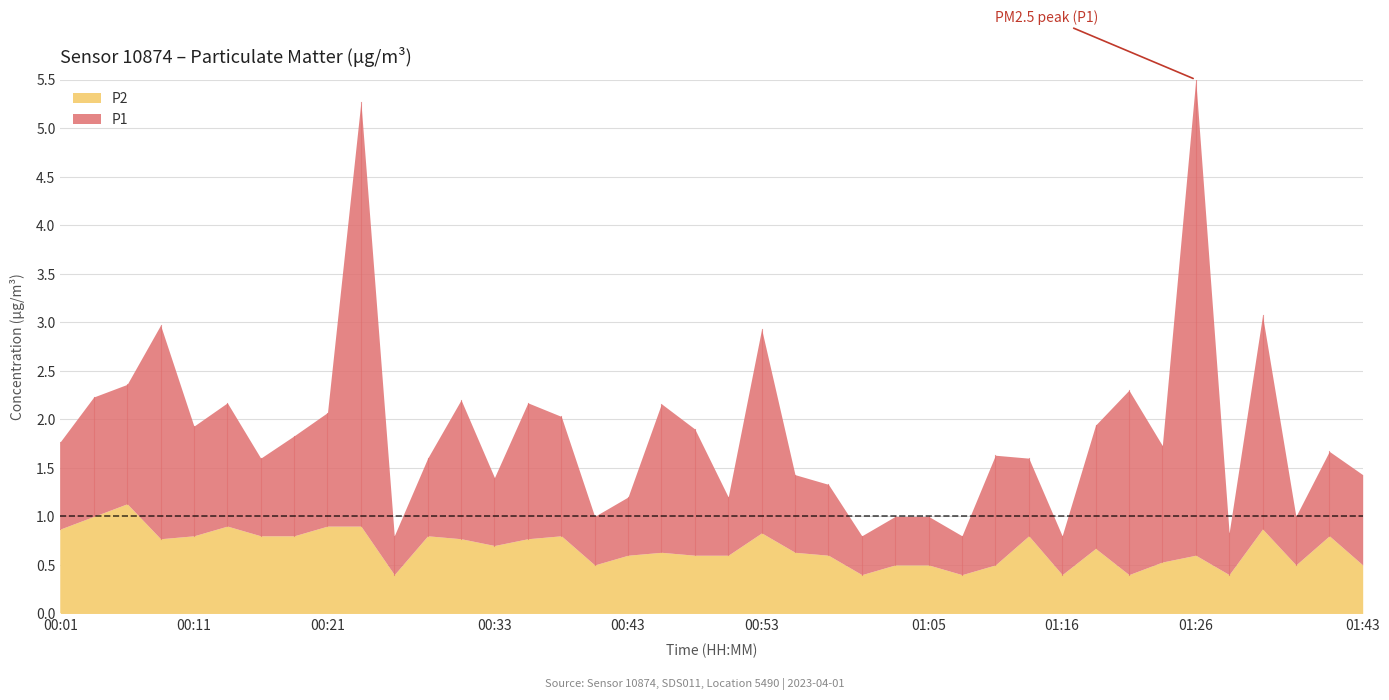

Rank the series by their average value, from lowest to highest.

P2, P1